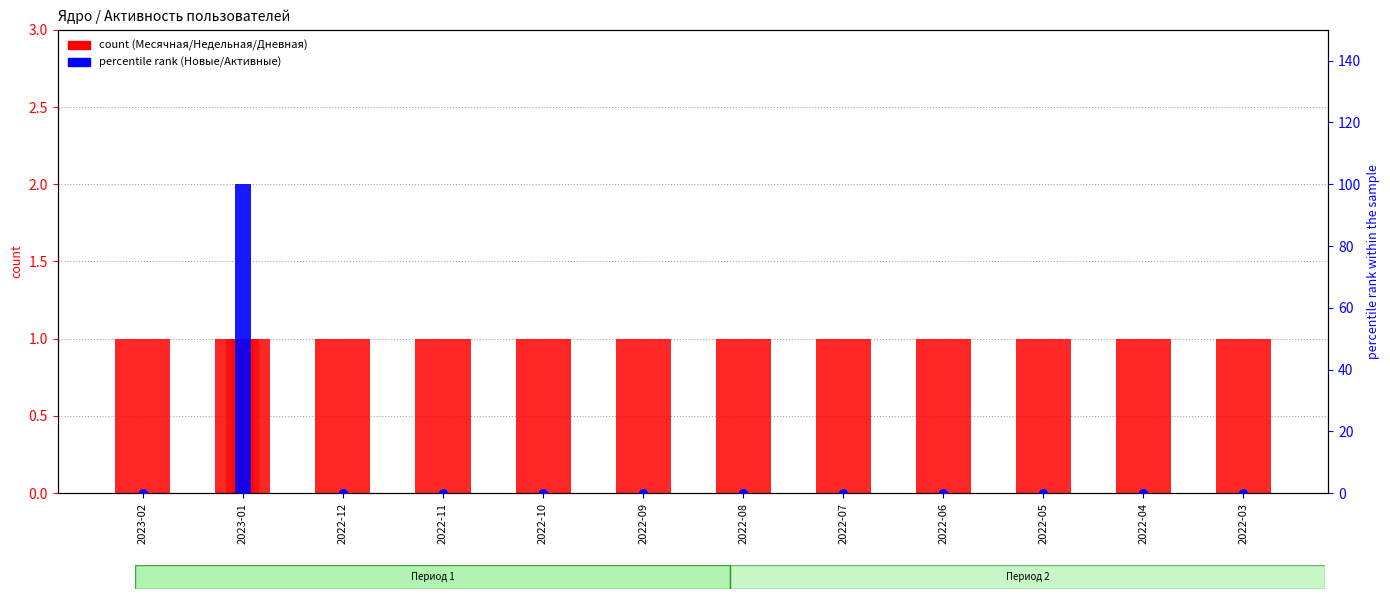

Which series reaches the minimum Y coordinate?

Недельная